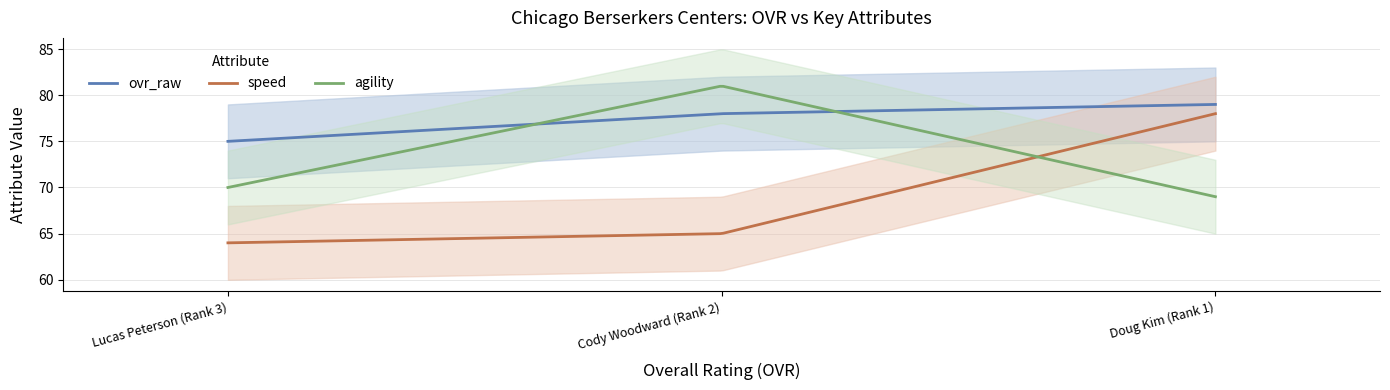

Does the chart display data point markers on the line(s)?

No